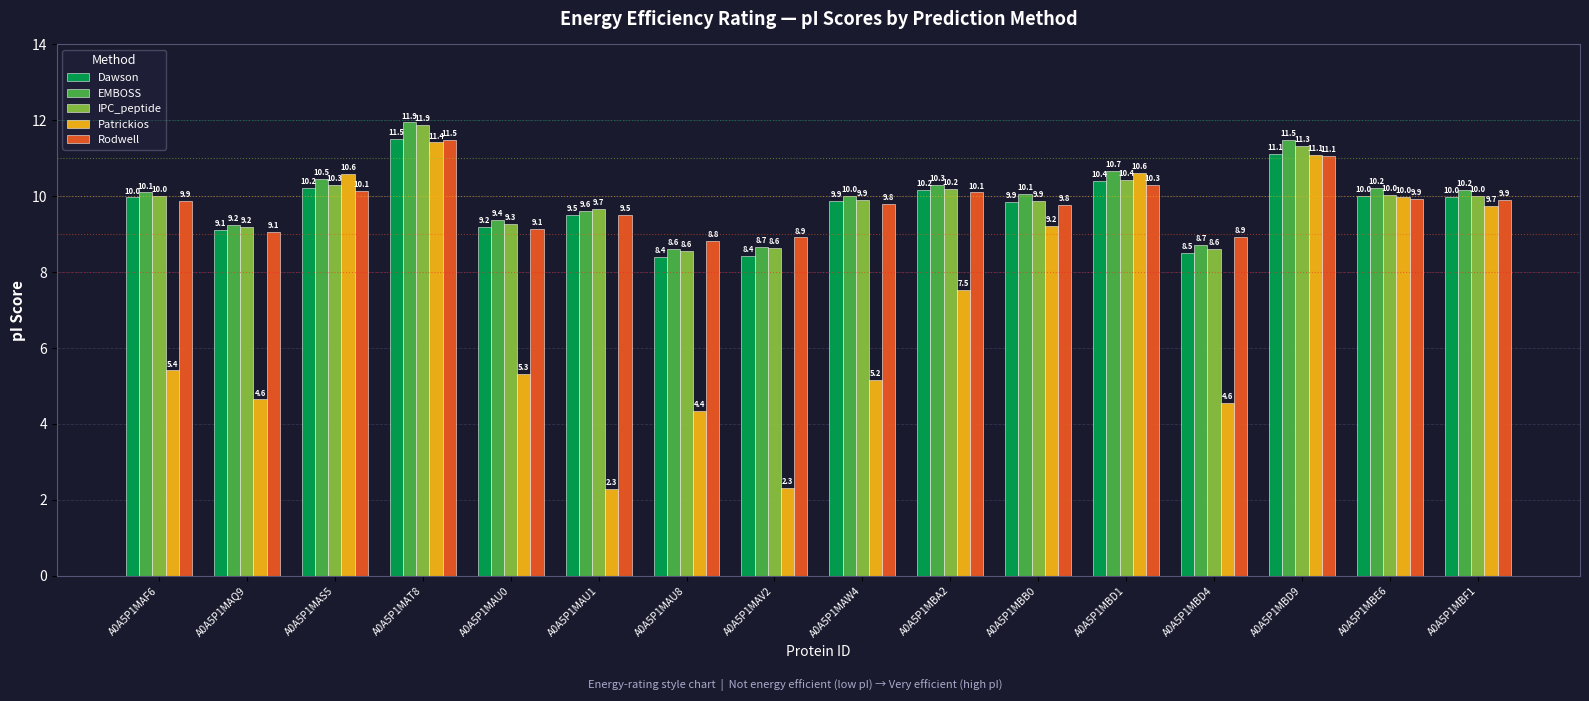

How many data points does each series have?

16